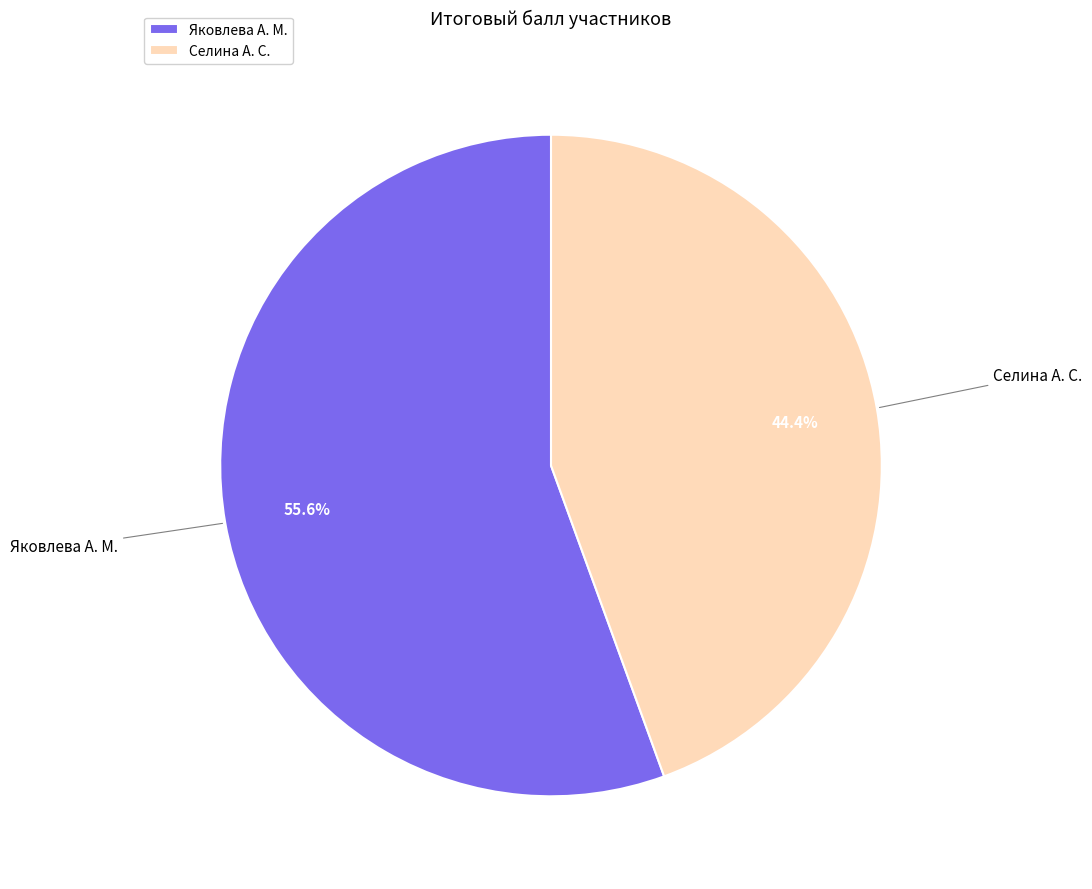

What percentage is the Яковлева А. М. slice, to the nearest percent?

56%